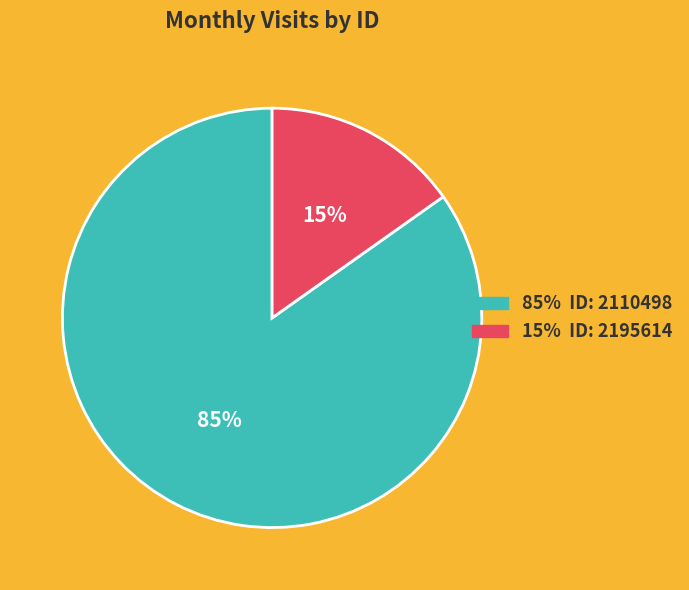

To the nearest percent, what is the average slice percentage?

50%